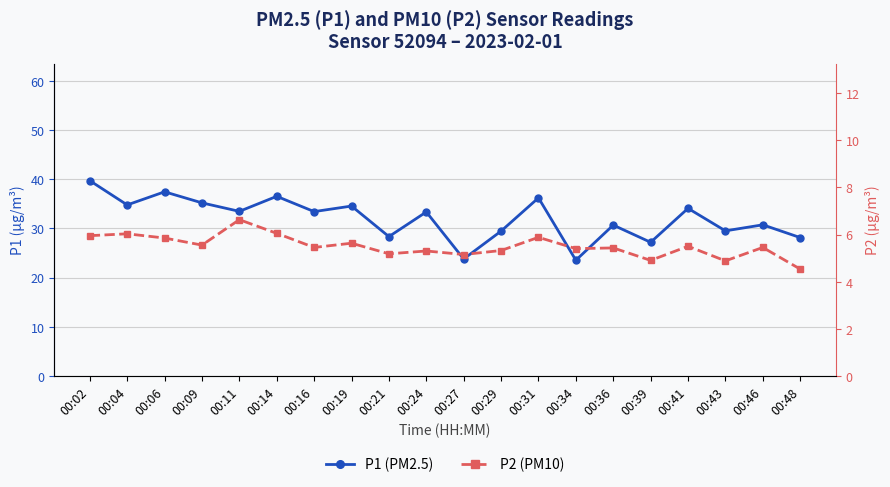

In P1 (PM2.5), how many points are higher than both neighbors (excluding endpoints)?

8